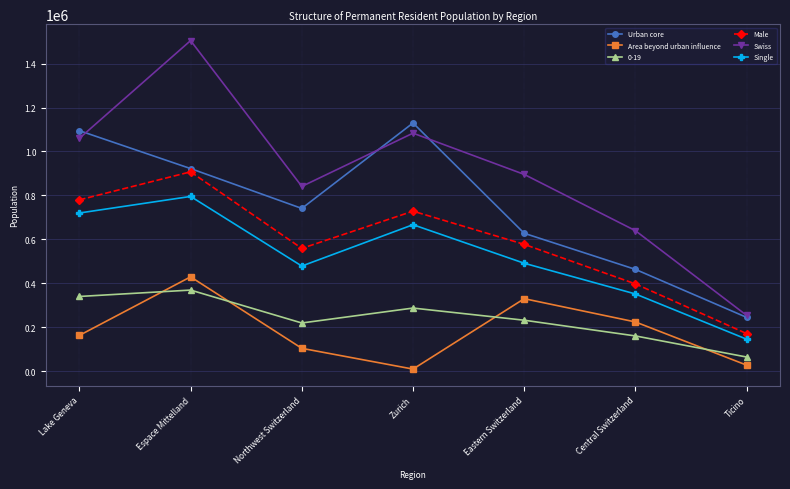

What is the difference between the highest and lowest values at Northwest Switzerland?

736676